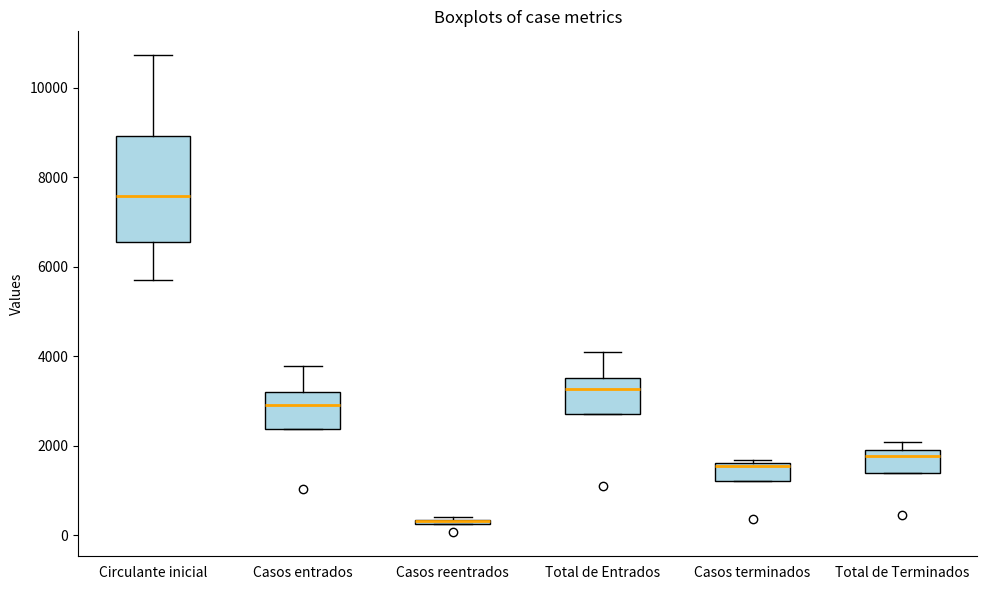

Where is the upper edge of the box for Casos entrados on the y-axis? The values are not printed on the chart, so give them approximately, as read against the axis.

3200